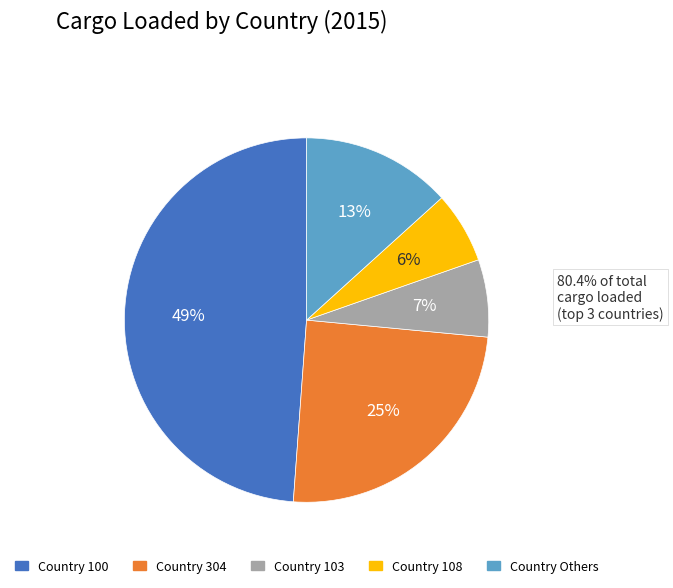

To the nearest percent, what is the average slice percentage?

20%